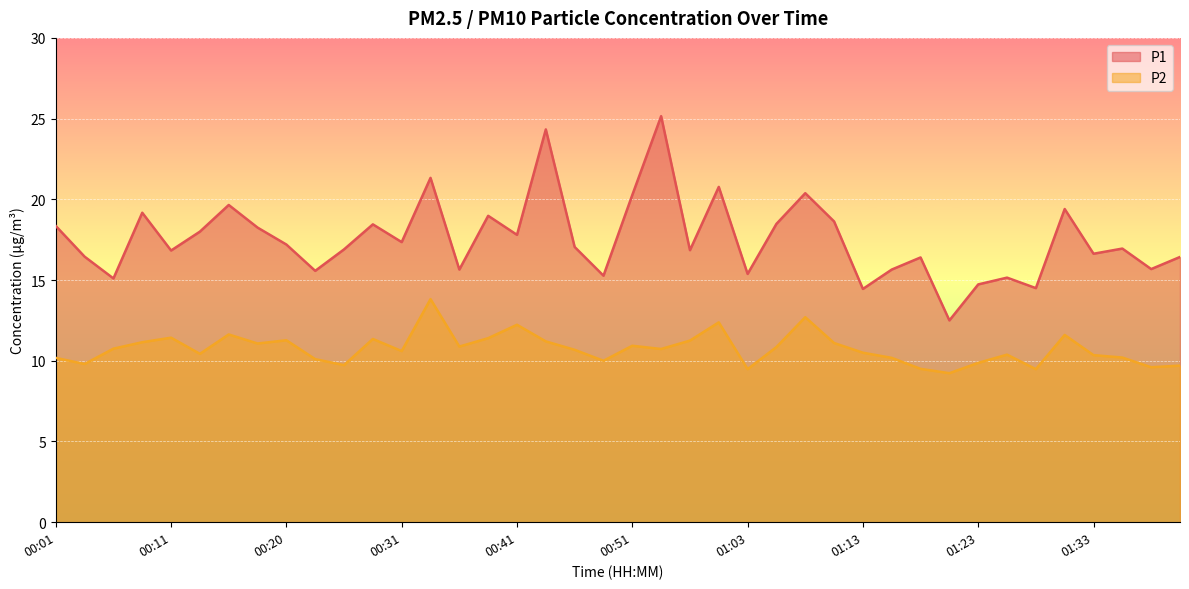

Reading left to right, what are all the values shown in this chart?

P1: 18.4	16.4	15.1	19.2	16.8	18.0	19.6	18.2	17.2	15.6	16.9	18.4	17.4	21.3	15.7	19.0	17.8	24.3	17.1	15.3	20.3	25.1	16.9	20.8	15.4	18.5	20.4	18.6	14.4	15.7	16.4	12.5	14.7	15.2	14.5	19.4	16.6	16.9	15.7	16.4
P2: 10.2	9.8	10.8	11.2	11.4	10.4	11.6	11.1	11.3	10.1	9.7	11.3	10.6	13.8	10.9	11.4	12.2	11.2	10.7	10.0	10.9	10.7	11.2	12.4	9.5	10.8	12.7	11.1	10.5	10.2	9.5	9.2	9.9	10.4	9.5	11.6	10.3	10.2	9.6	9.7